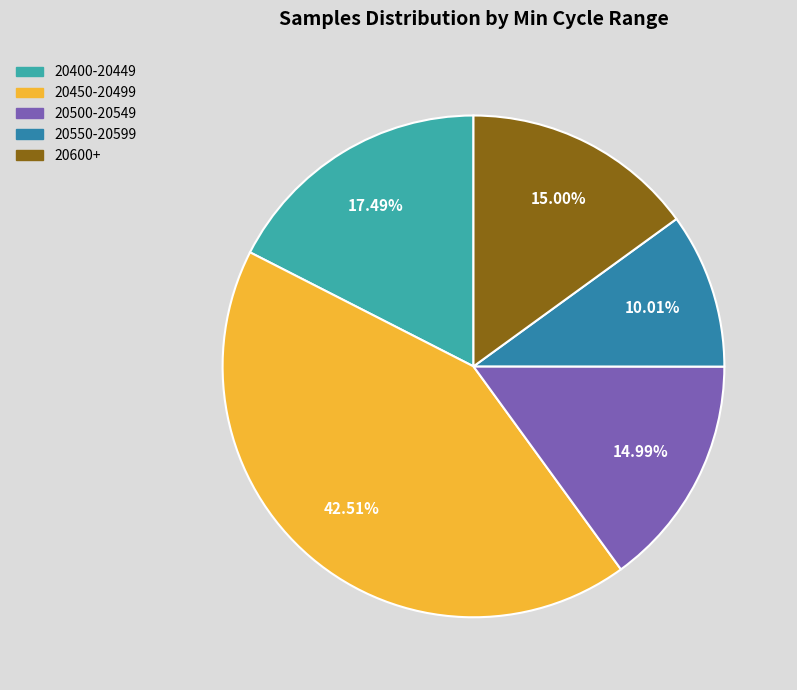

Does any single category account for the majority?

No